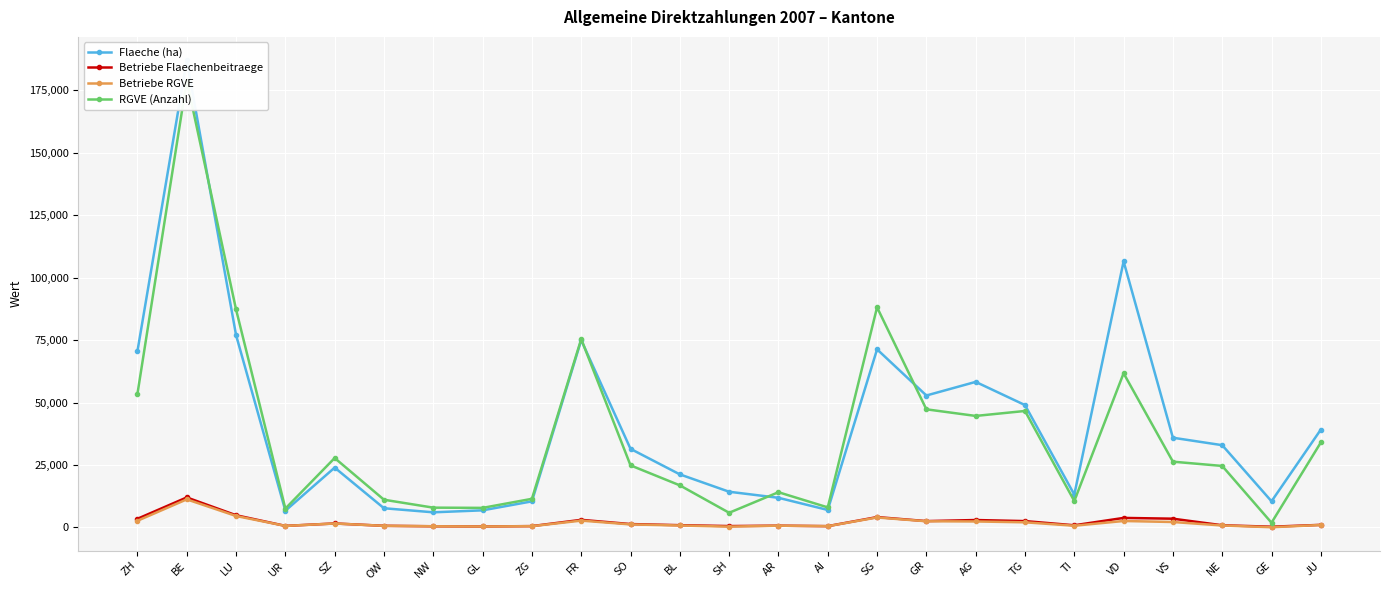

Read the Flaeche (ha) value at GE.

10478.7